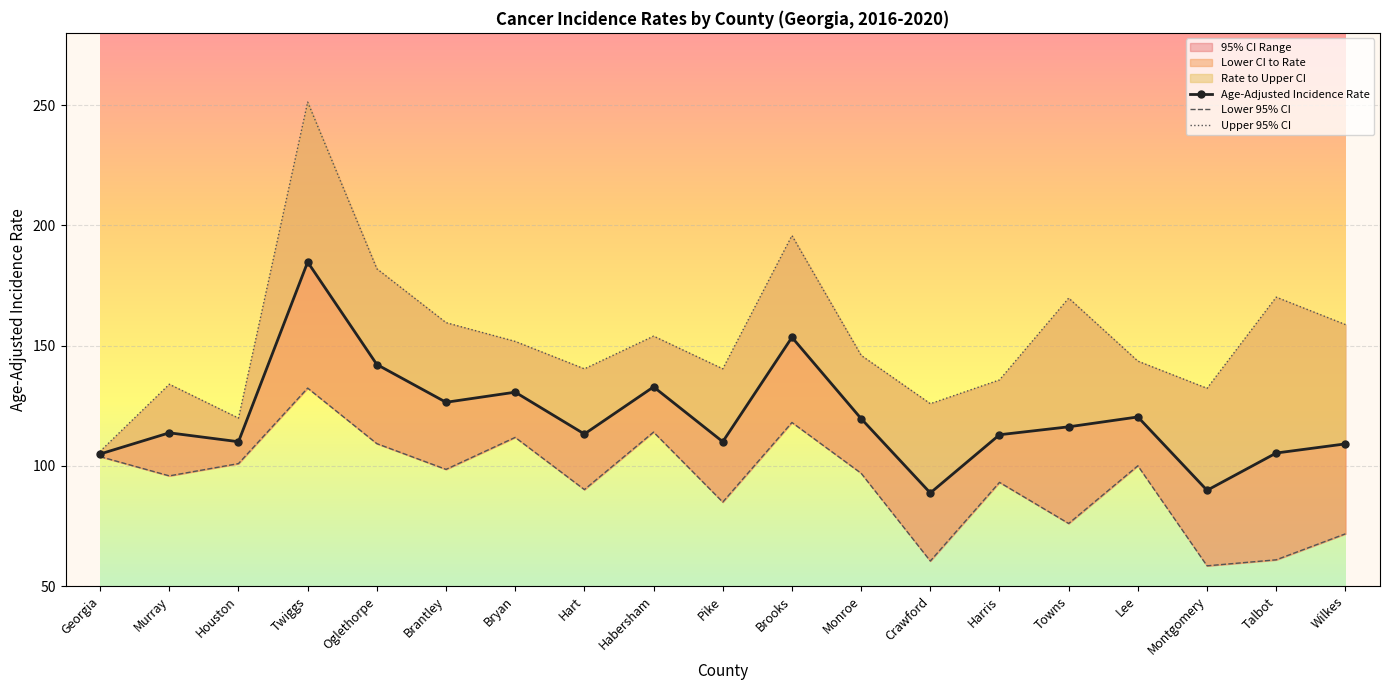

What is the difference between the maximum and second lowest values in the Age-Adjusted Incidence Rate series?

94.9